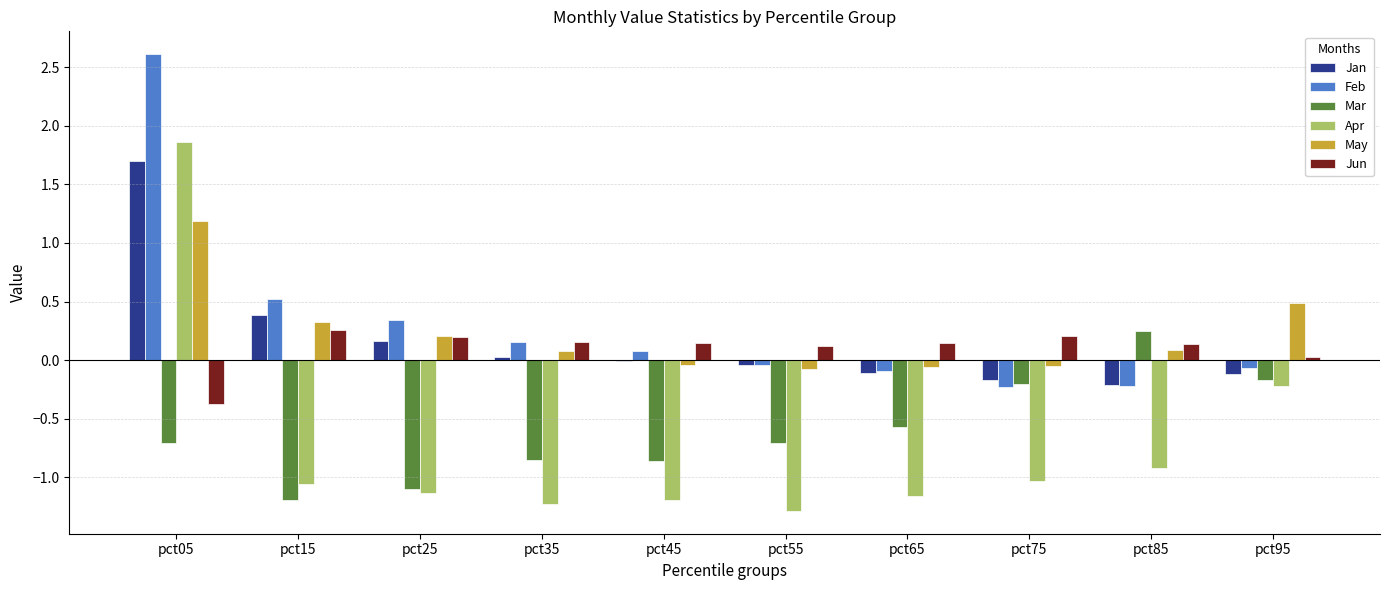

Does the chart contain stacked bars?

No